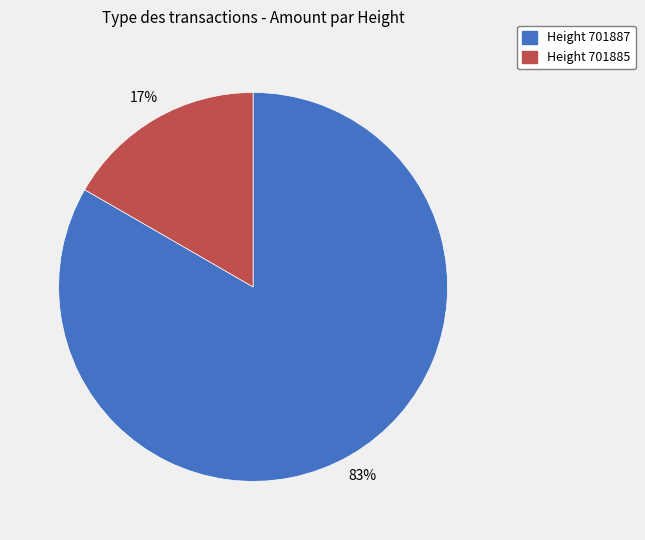

To the nearest percent, what percentage of the pie is Height 701887?

83%